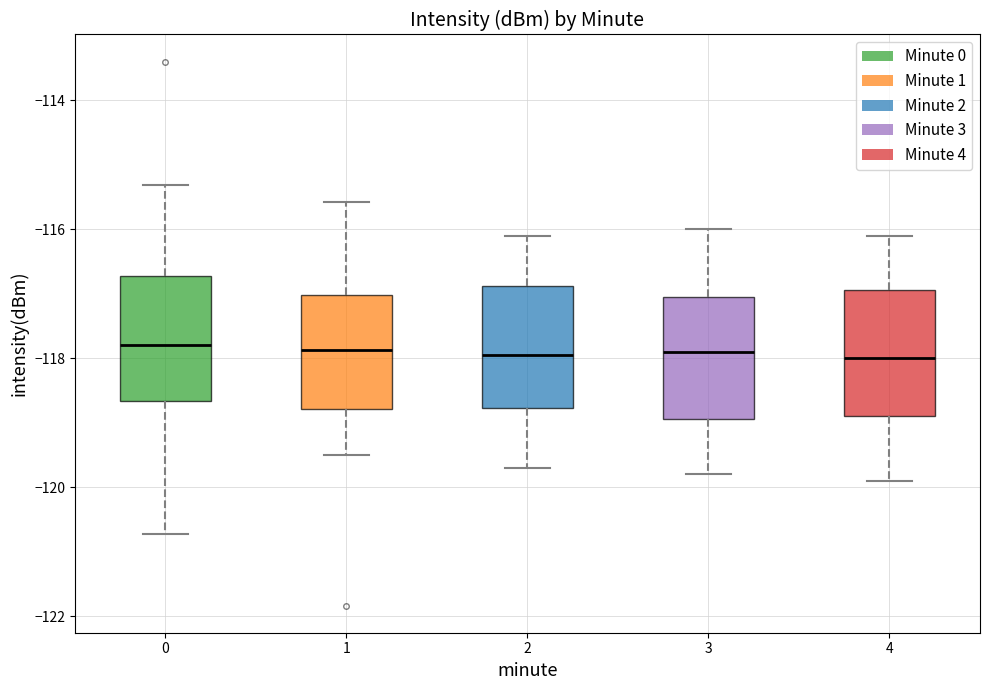

Reading left to right, transcribe this box plot: for each box, give where its median line is, the range the box spans, and where its two whiskers end, as read against the y-axis. The values are not printed on the chart, so give them approximately, as read against the axis.

0: median -117.8, box -118.6 to -116.8, whiskers -120.8 to -115.4
1: median -117.8, box -118.8 to -117.0, whiskers -119.4 to -115.6
2: median -118.0, box -118.8 to -116.8, whiskers -119.6 to -116.0
3: median -117.8, box -119.0 to -117.0, whiskers -119.8 to -116.0
4: median -118.0, box -118.8 to -117.0, whiskers -119.8 to -116.0